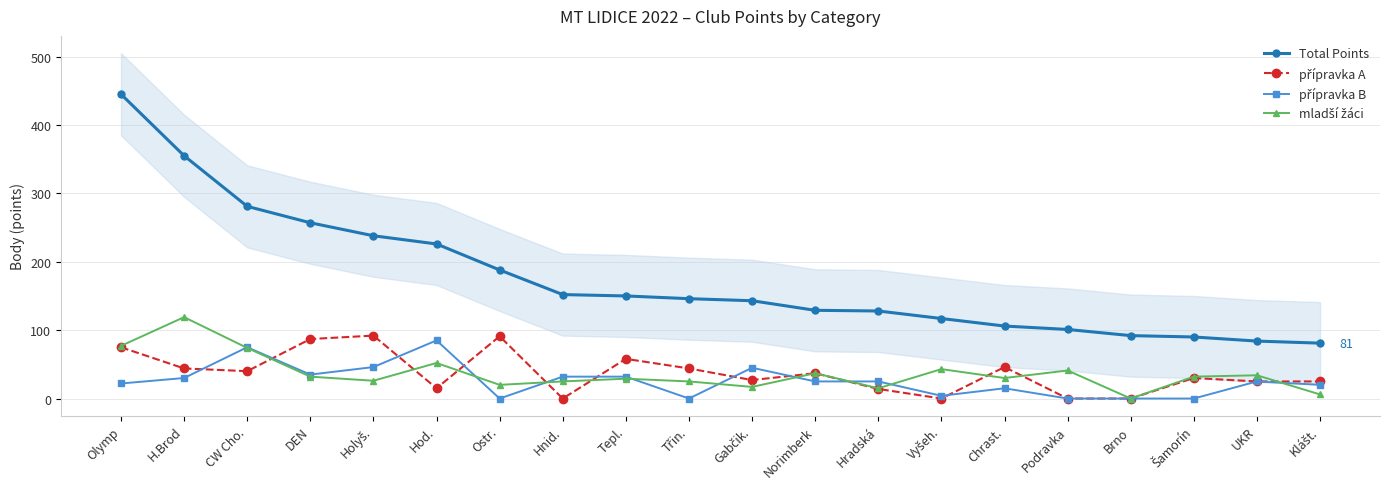

Which series ends up on top after the final intersection of přípravka A and přípravka B?

přípravka A